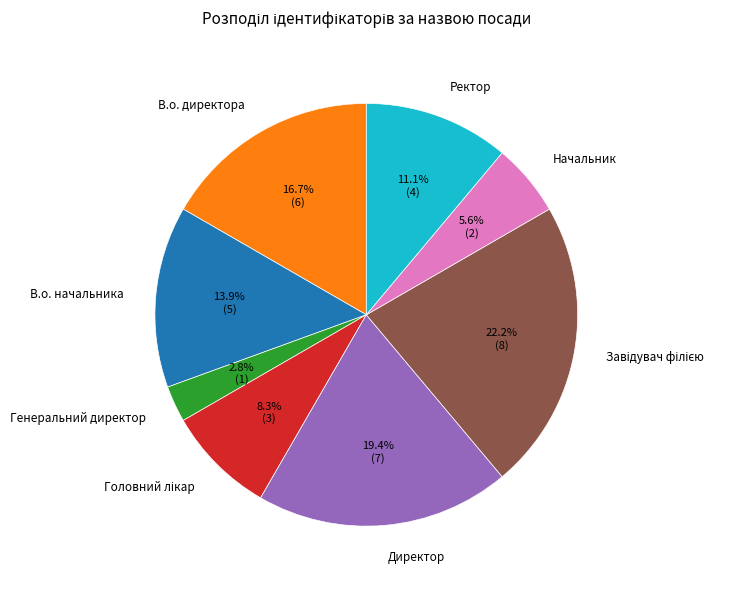

How many slices are in this pie chart?

8